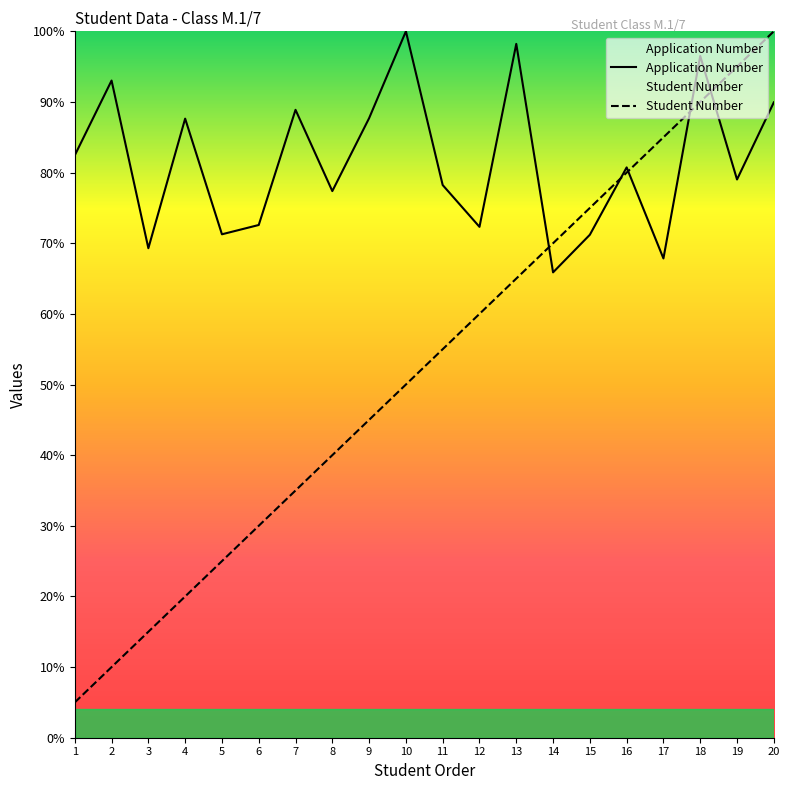

True or false: Student Number has a value of 50.0 at 10.

True